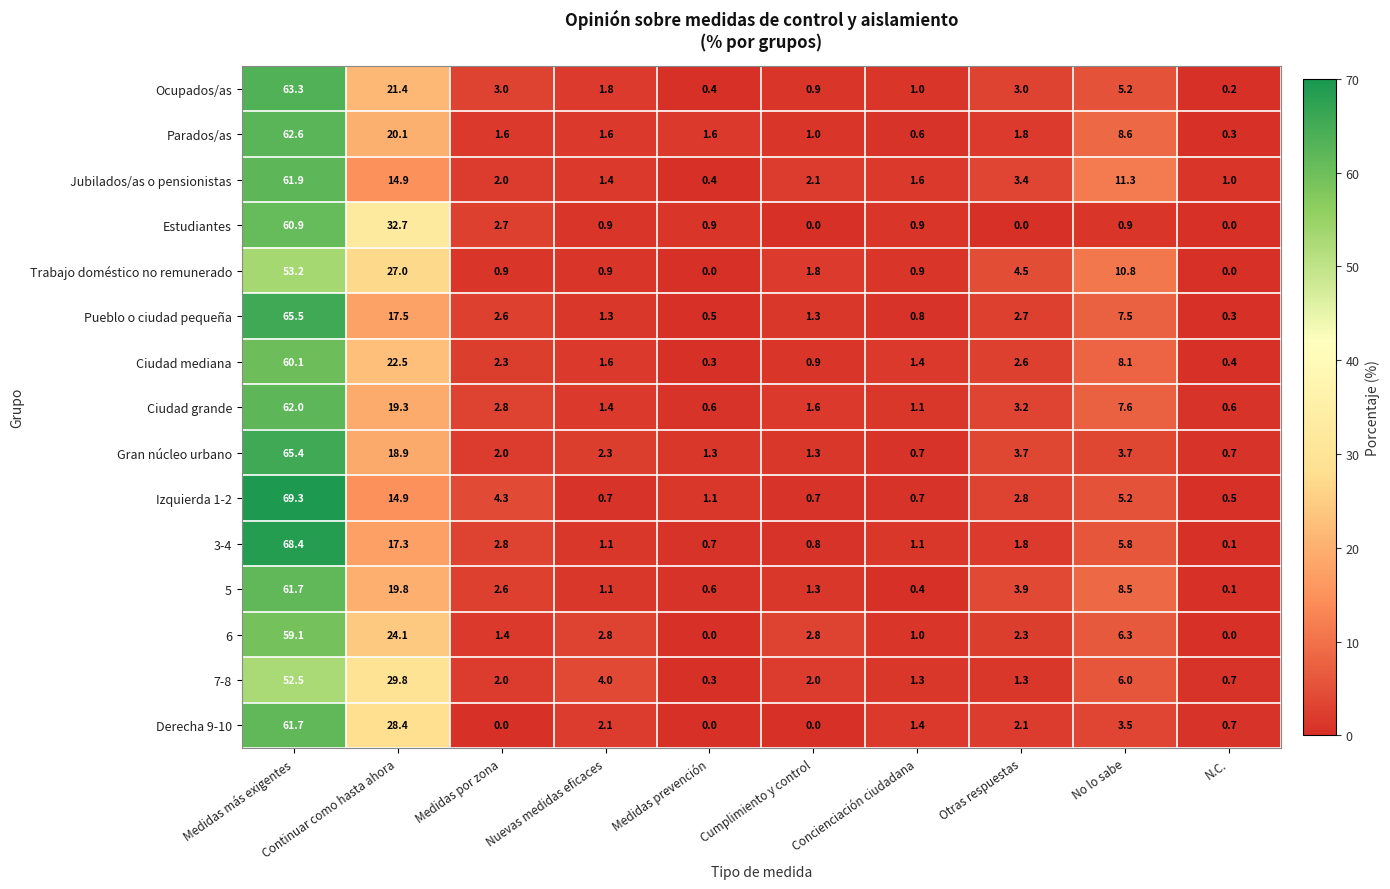

What value does the Jubilados/as o pensionistas series have at Continuar como hasta ahora?

14.9